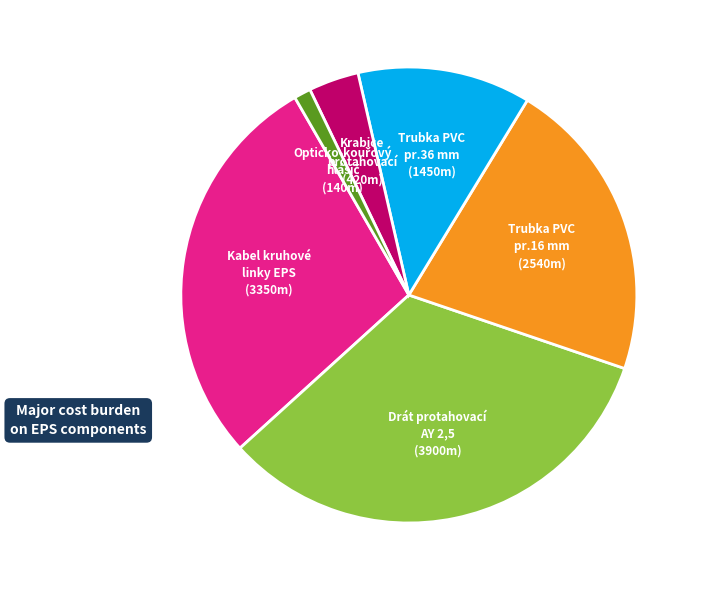

Is there any slice that represents more than half of the pie?

No